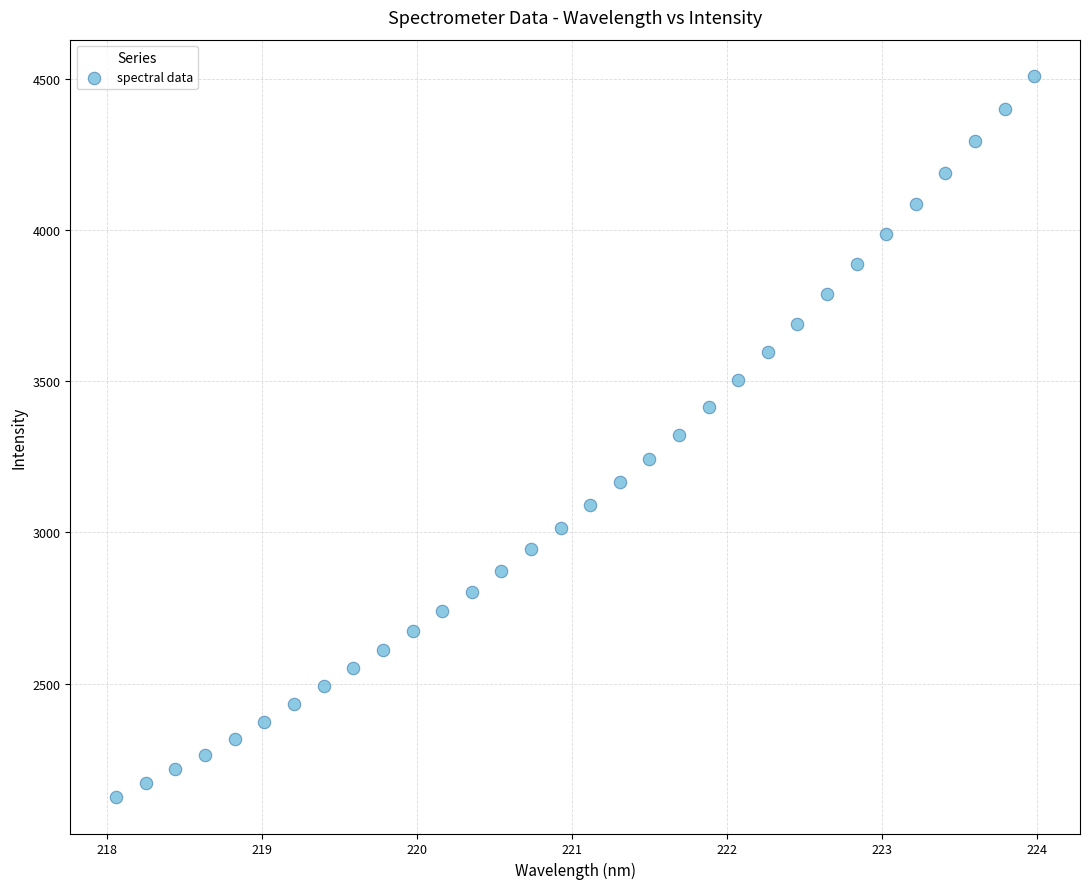

What is the range of X values (max minus min)?

5.9